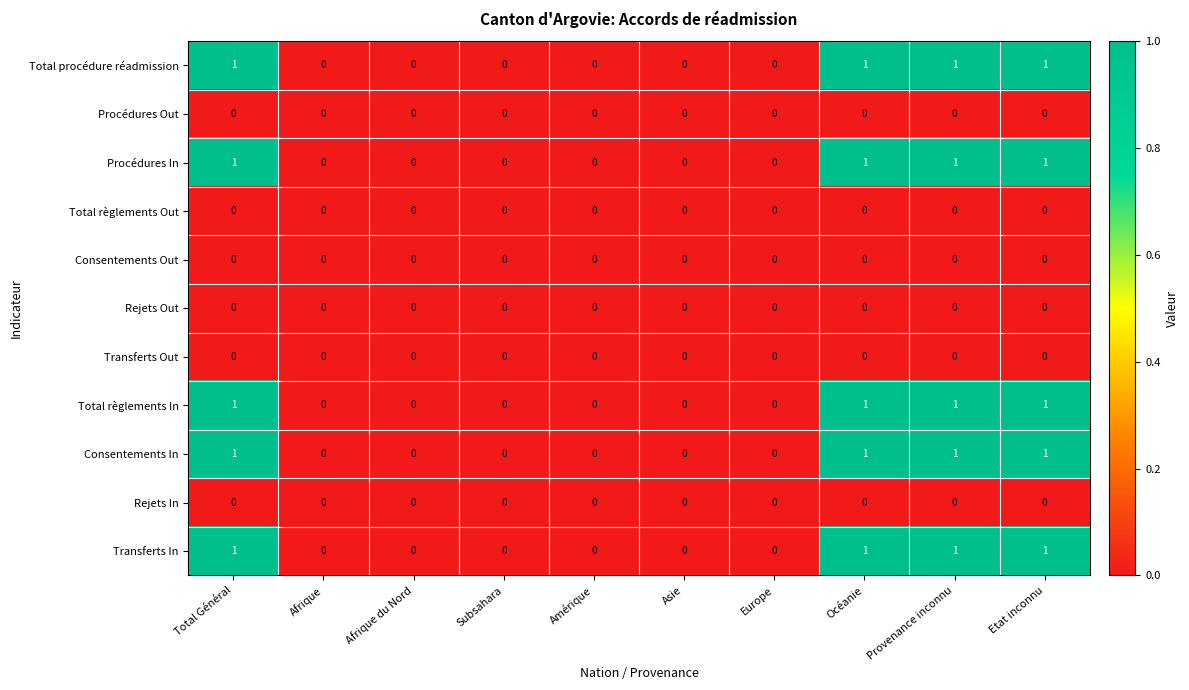

Is the value of Procédures In at Océanie greater than the value of Rejets Out at Total Général?

Yes